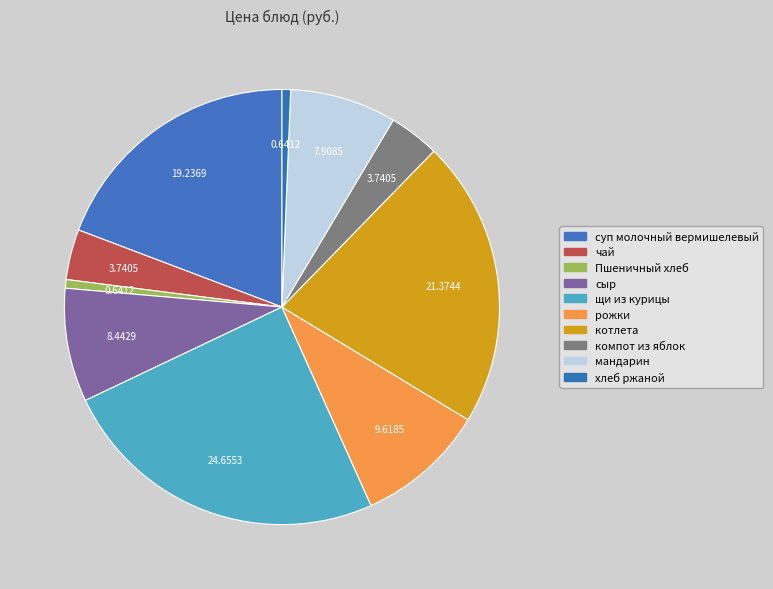

Does сыр account for over 50% of the chart?

No